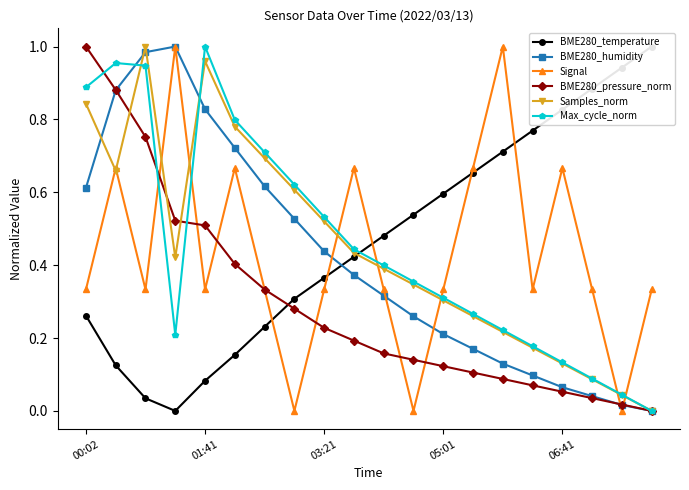

What is the value of the BME280_humidity point at the 16th from the left?

0.1